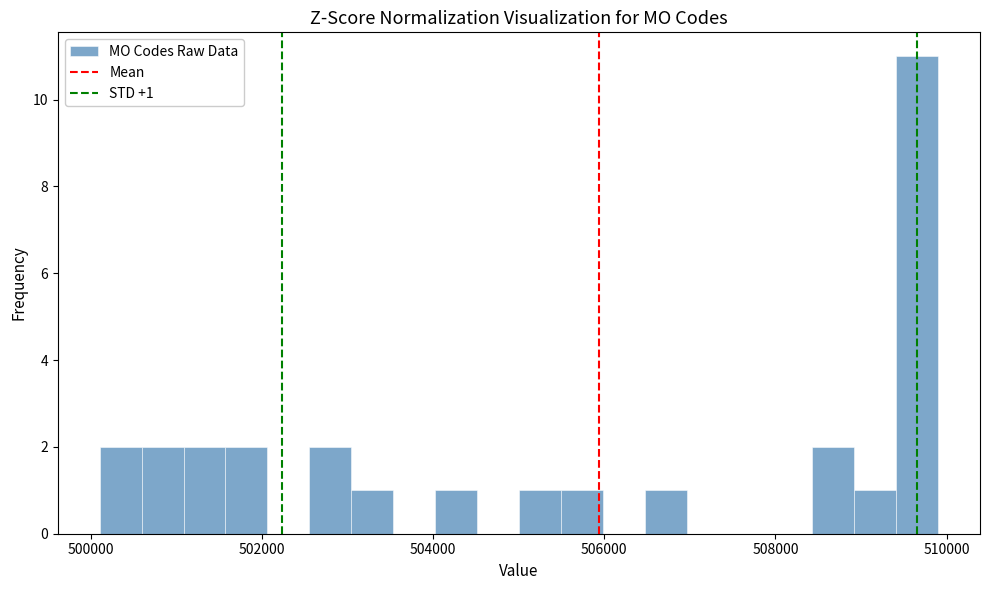

Read against the x-axis, roughly where is the centre of the tallest bar?

509600